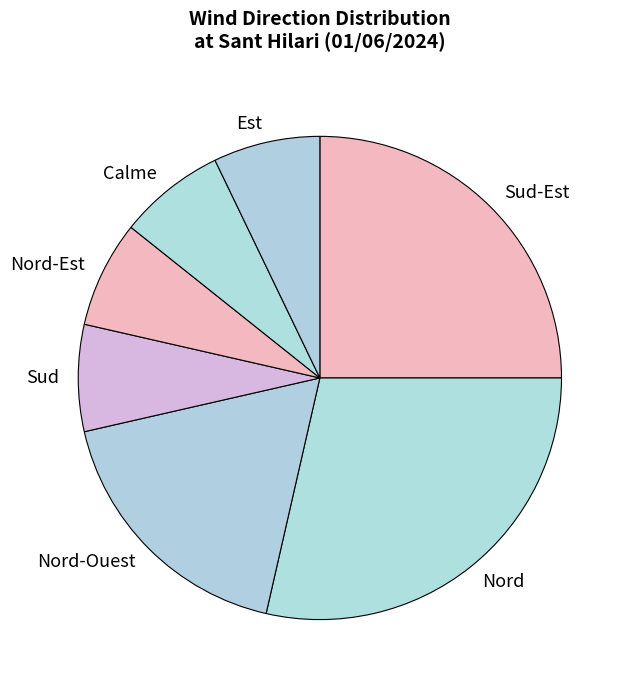

Is there a majority slice in this chart?

No